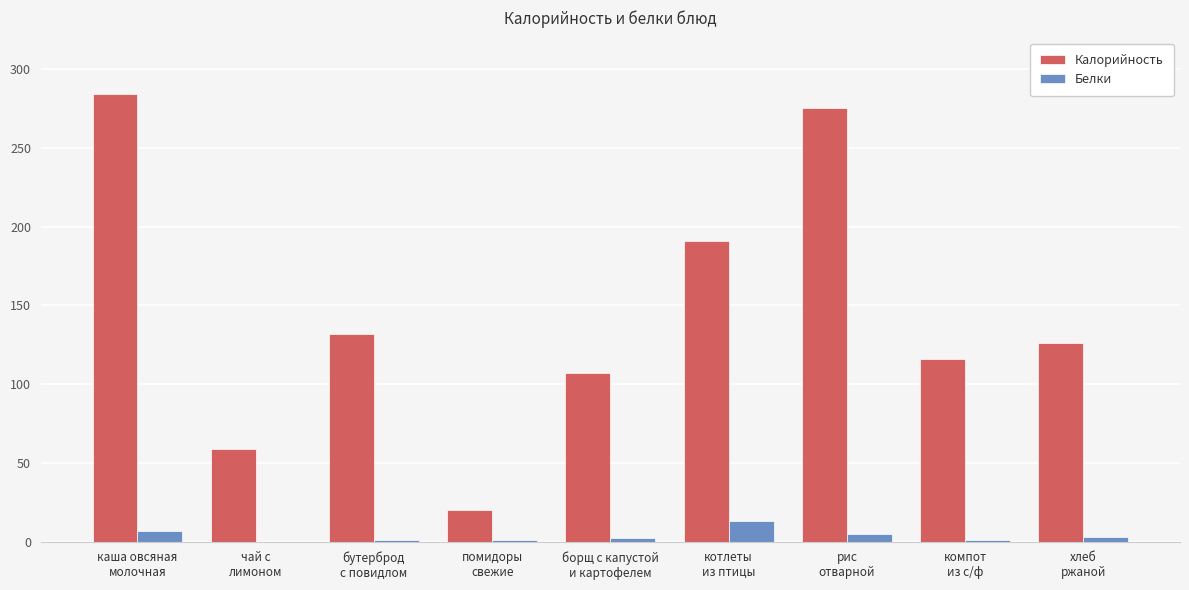

At which label is Калорийность closest to 152?

бутерброд
с повидлом